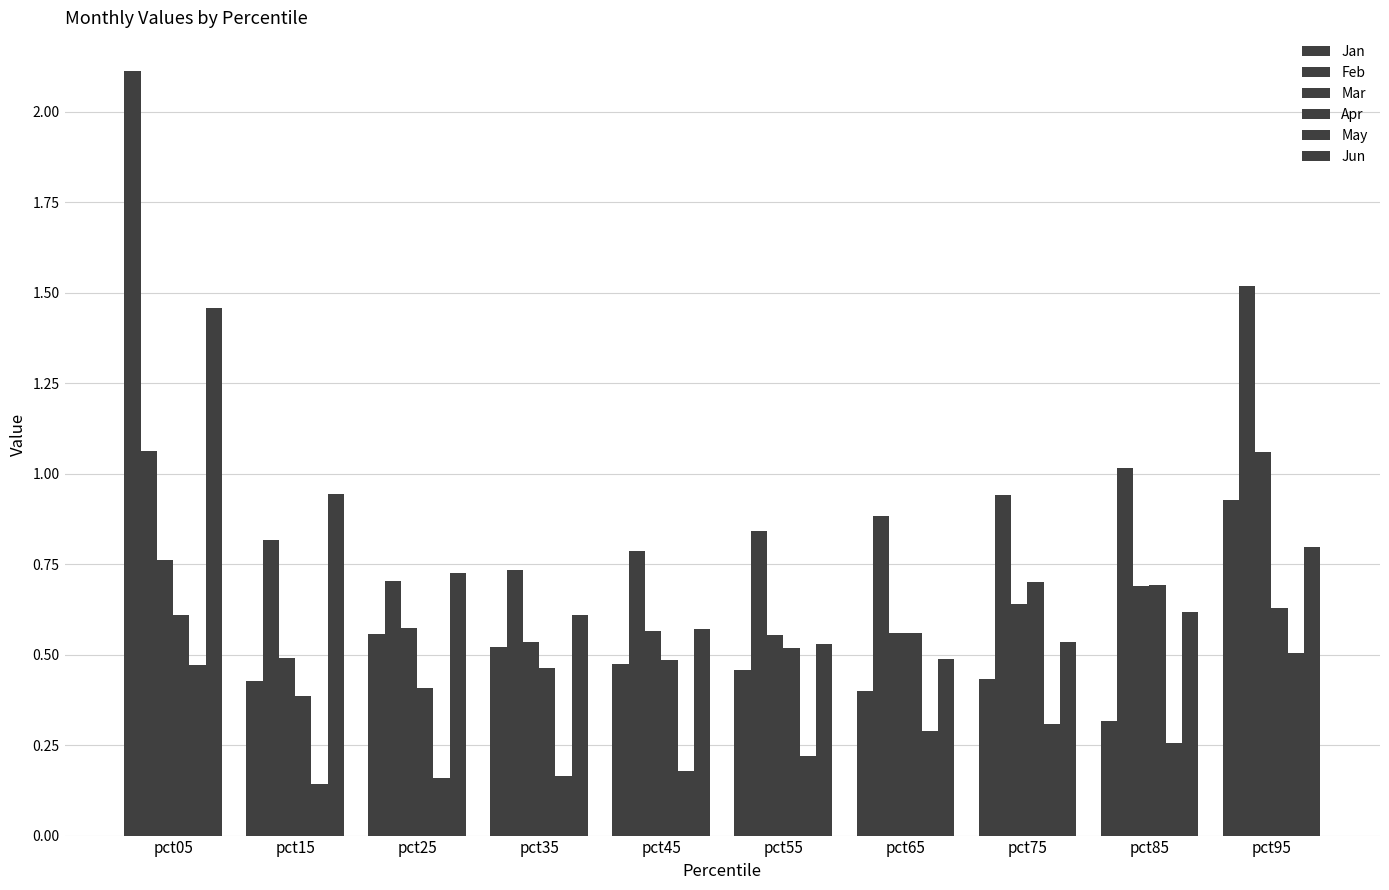

What is the difference between the highest and lowest values at pct75?

0.6